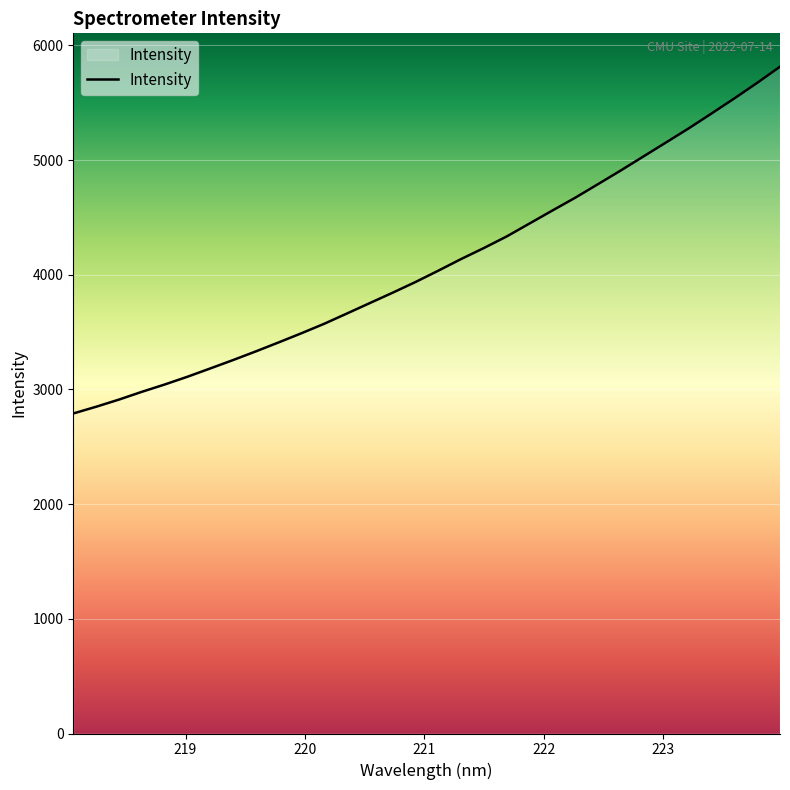

What is the difference between the maximum and minimum values?

3024.1